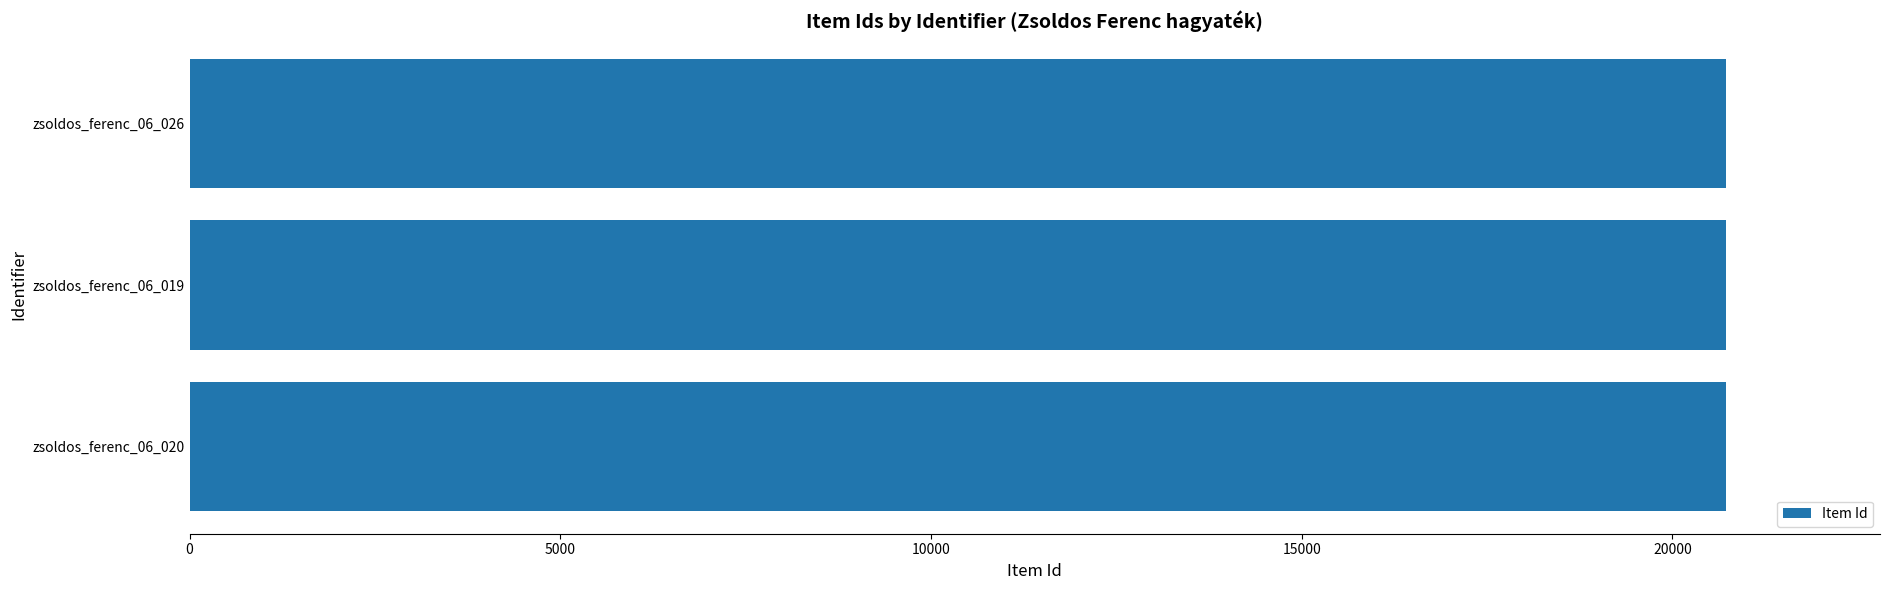

What is the smallest value displayed?

20719